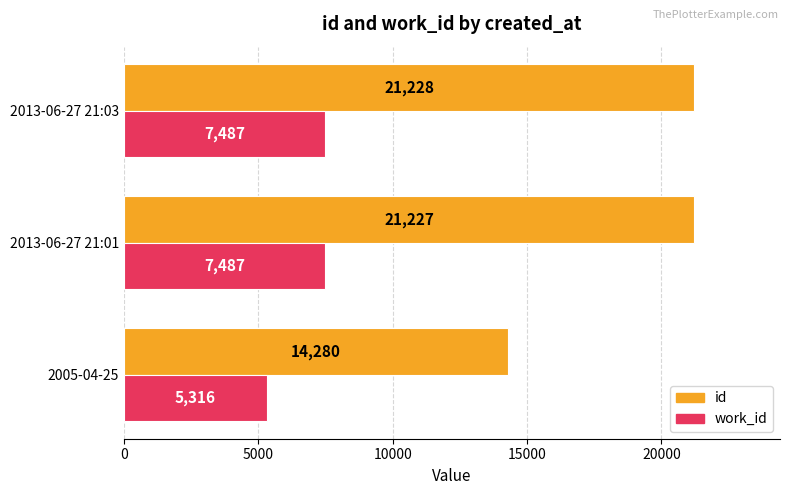

What is the difference between the maximum and minimum values in the work_id series?

2171